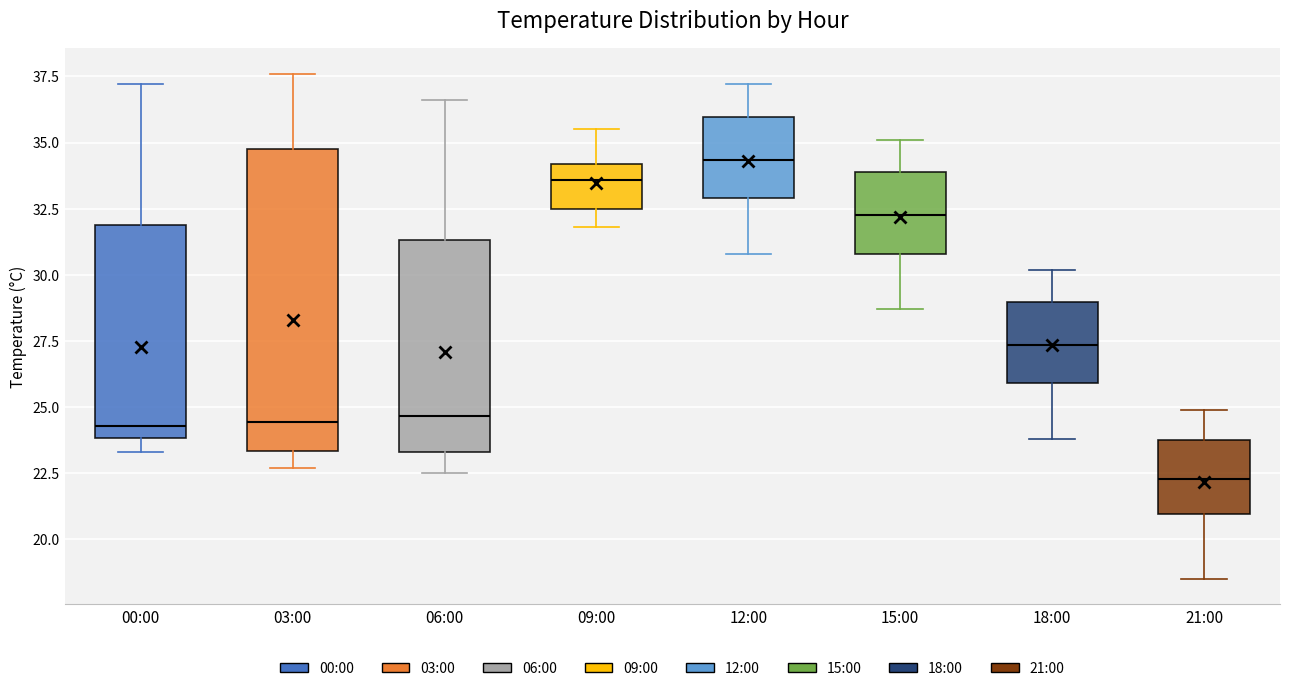

Reading left to right, transcribe this box plot: for each box, give where its median line is, the range the box spans, and where its two whiskers end, as read against the y-axis. The values are not printed on the chart, so give them approximately, as read against the axis.

00:00: median 24.5, box 24.0 to 32.0, whiskers 23.5 to 37.0
03:00: median 24.5, box 23.5 to 35.0, whiskers 22.5 to 37.5
06:00: median 24.5, box 23.5 to 31.5, whiskers 22.5 to 36.5
09:00: median 33.5, box 32.5 to 34.0, whiskers 32.0 to 35.5
12:00: median 34.5, box 33.0 to 36.0, whiskers 31.0 to 37.0
15:00: median 32.5, box 31.0 to 34.0, whiskers 28.5 to 35.0
18:00: median 27.5, box 26.0 to 29.0, whiskers 24.0 to 30.0
21:00: median 22.5, box 21.0 to 24.0, whiskers 18.5 to 25.0